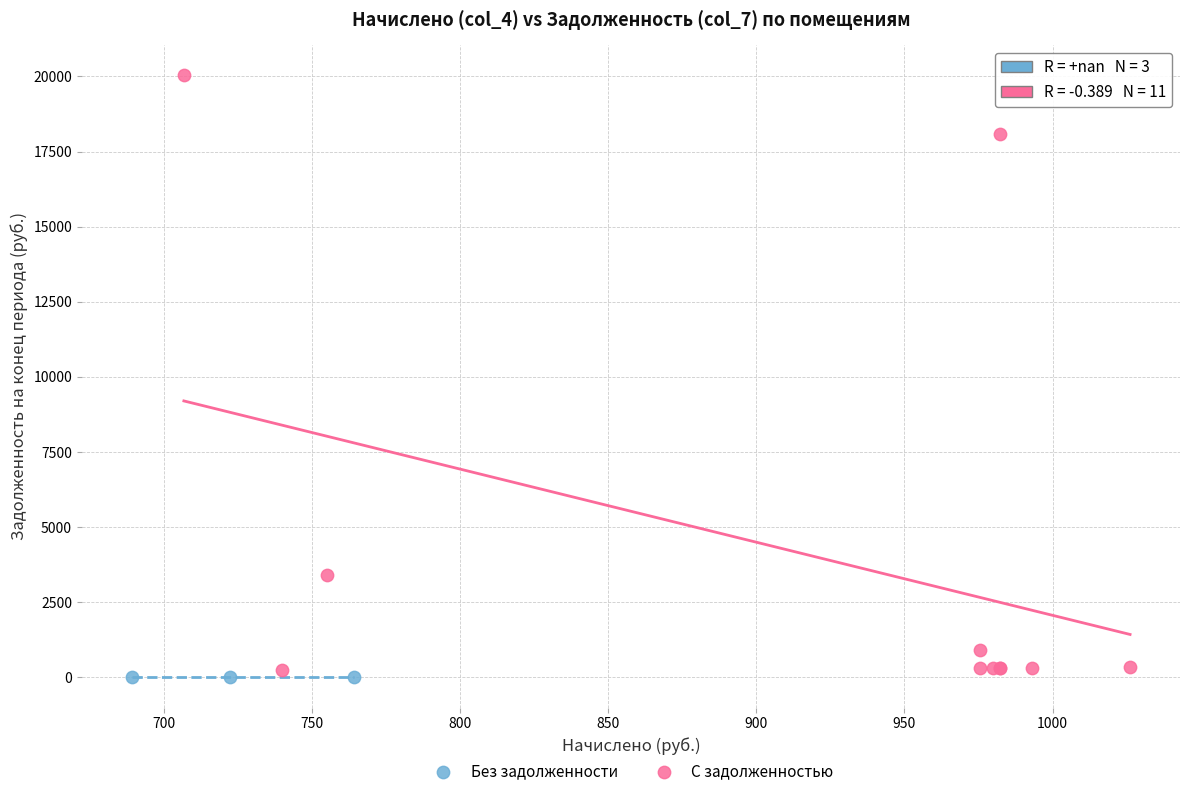

Which series reaches the minimum Y coordinate?

Без задолженности